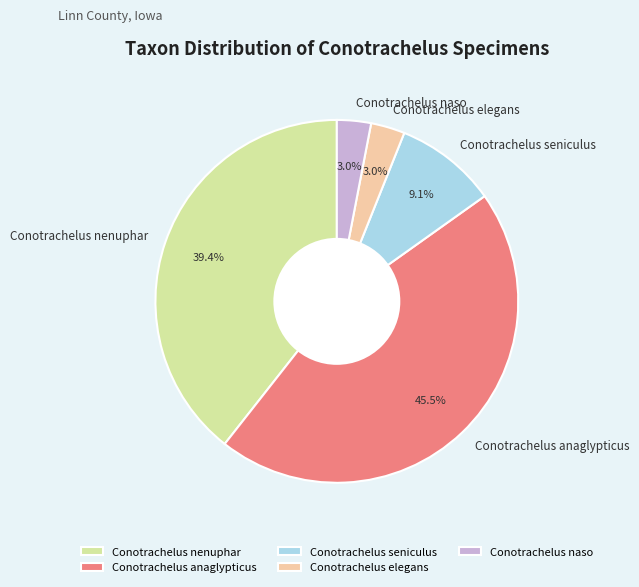

Does Conotrachelus seniculus account for over 50% of the chart?

No